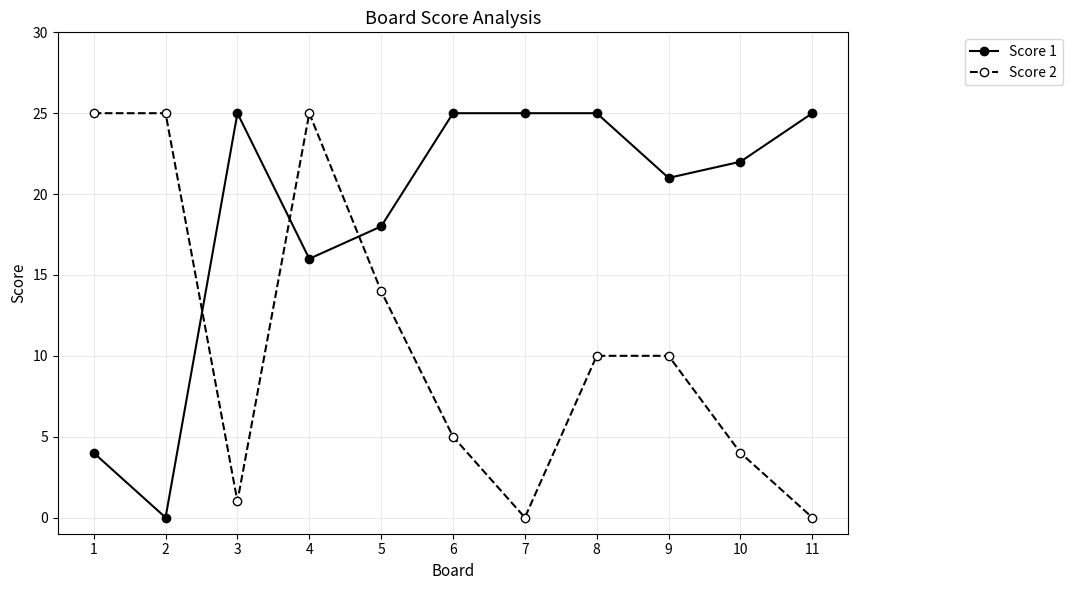

Reading left to right, what are all the values shown in this chart?

Score 1: 4	0	25	16	18	25	25	25	21	22	25
Score 2: 25	25	1	25	14	5	0	10	10	4	0